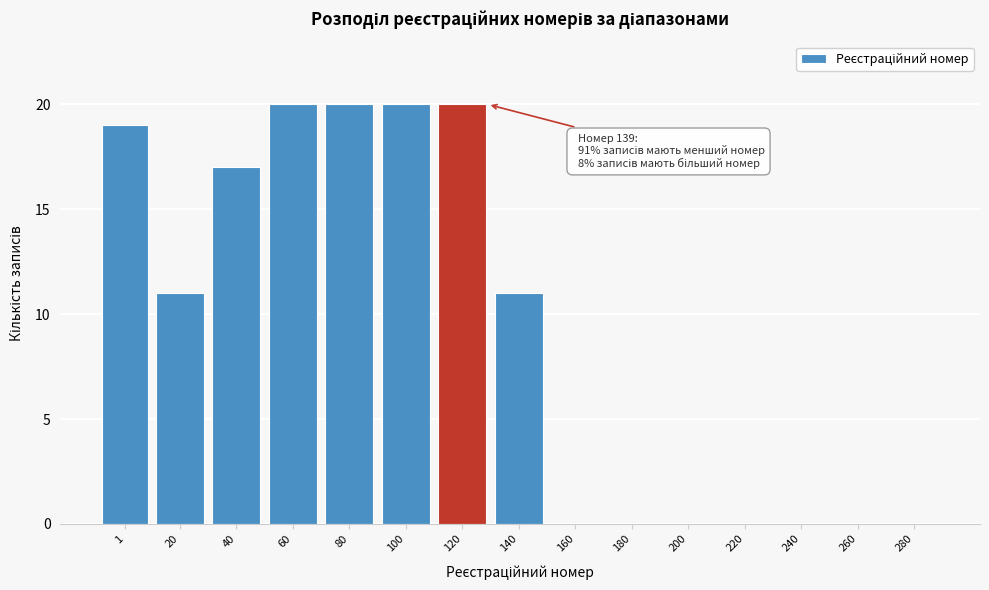

Reading left to right, what are all the values shown in this chart?

1=19	20=11	40=17	60=20	80=20	100=20	120=20	140=11	160=0	180=0	200=0	220=0	240=0	260=0	280=0